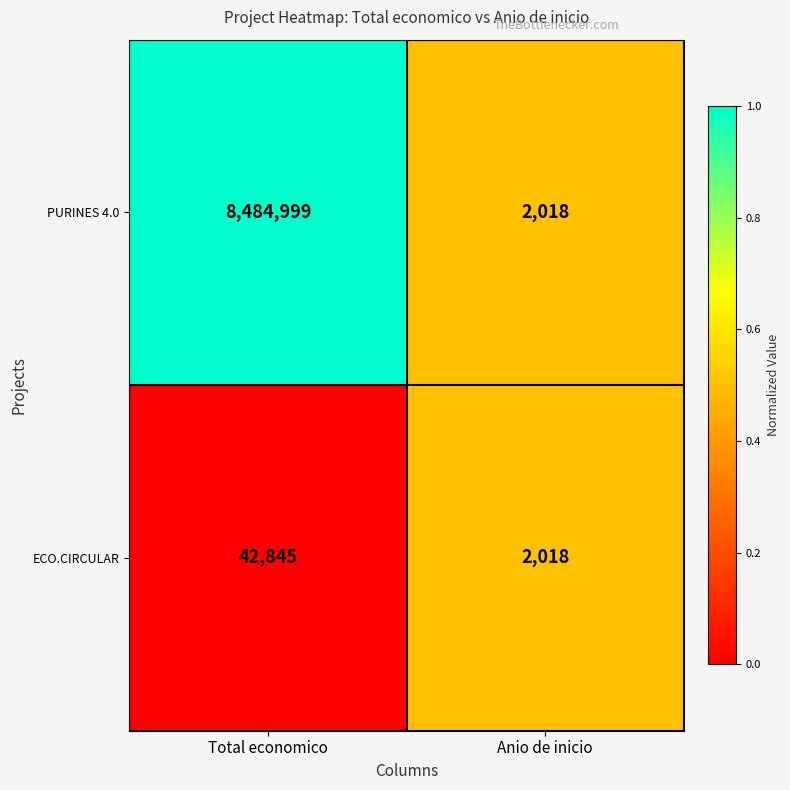

Reading left to right, transcribe all the data shown in this chart.

PURINES 4.0: 8484999	2018
ECO.CIRCULAR: 42845	2018